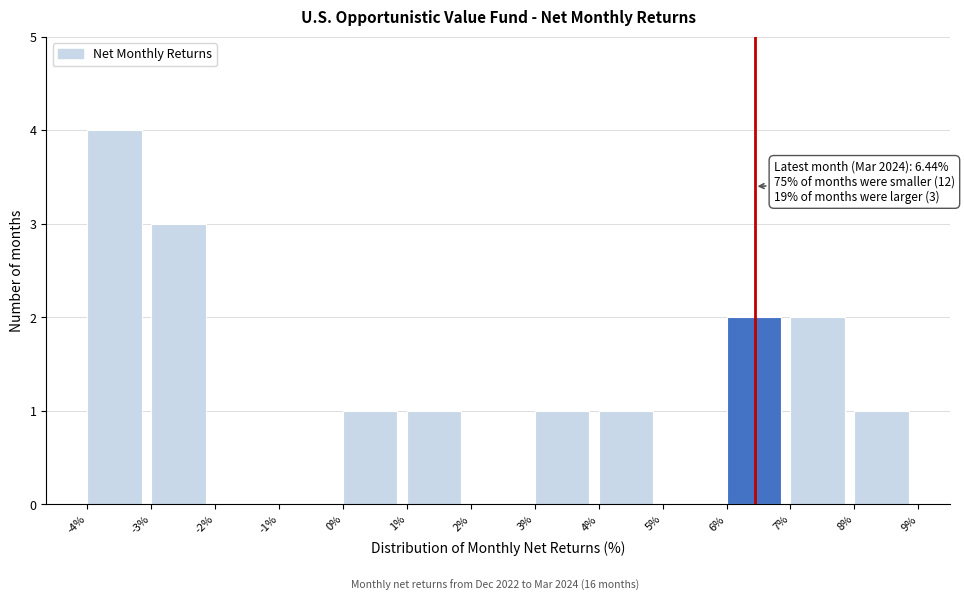

Over which range of the x-axis is the bar tallest?

-4% to -3%